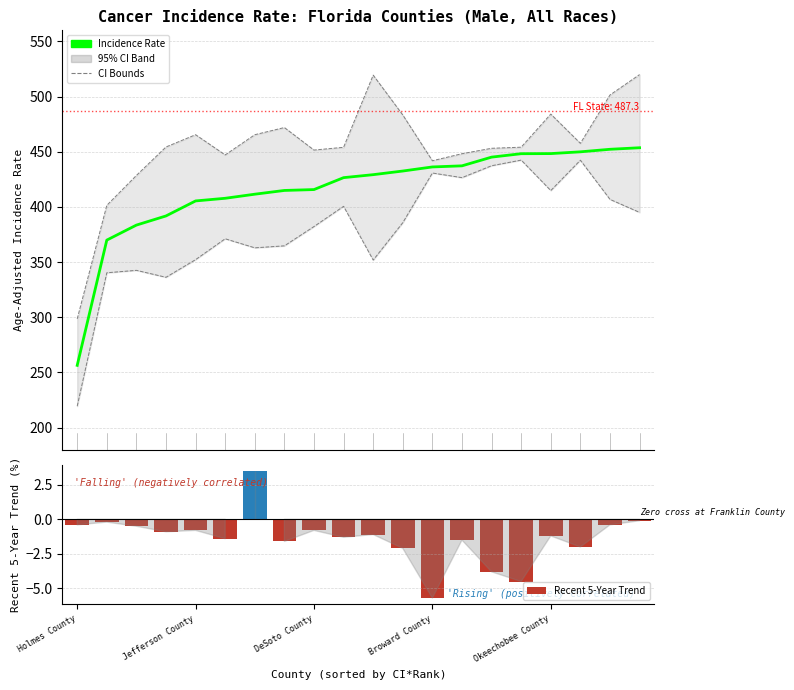

At 13, list the series in order from smallest to largest.

Recent 5-Year Trend, Lower 95% CI, Age-Adjusted Incidence Rate, Upper 95% CI